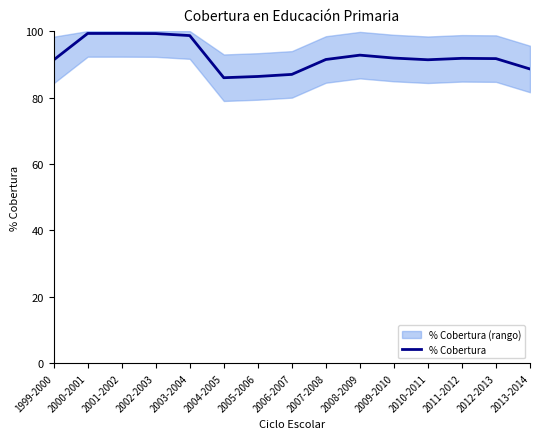

Reading left to right, transcribe all the data shown in this chart.

1999-2000=91.3	2000-2001=99.3	2001-2002=99.3	2002-2003=99.3	2003-2004=98.7	2004-2005=86.0	2005-2006=86.3	2006-2007=87.0	2007-2008=91.5	2008-2009=92.8	2009-2010=91.9	2010-2011=91.4	2011-2012=91.8	2012-2013=91.7	2013-2014=88.6